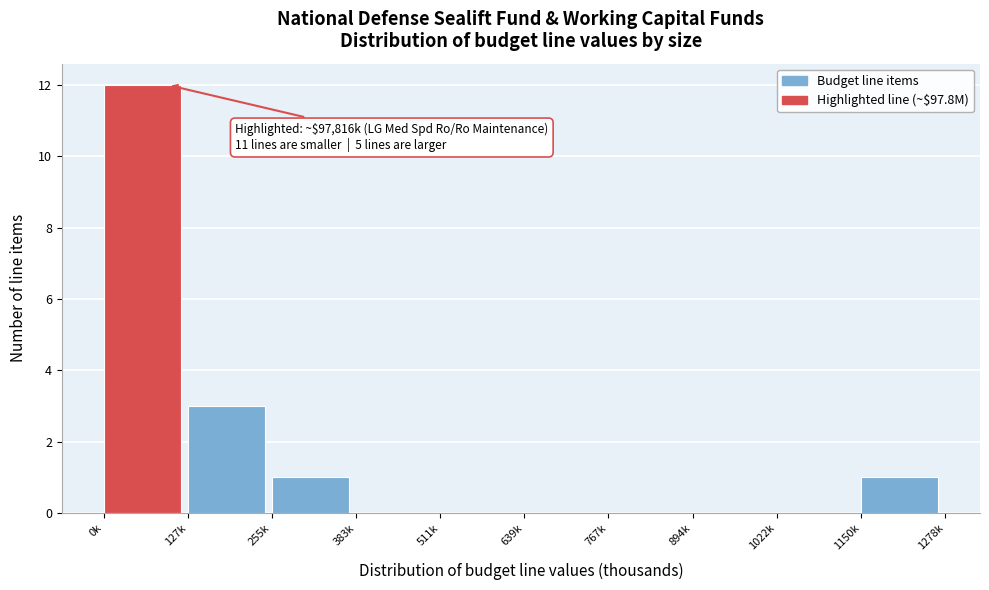

Reading left to right, list all the values displayed in this chart.

0k=12	127k=3	255k=1	383k=0	511k=0	639k=0	767k=0	894k=0	1022k=0	1150k=1